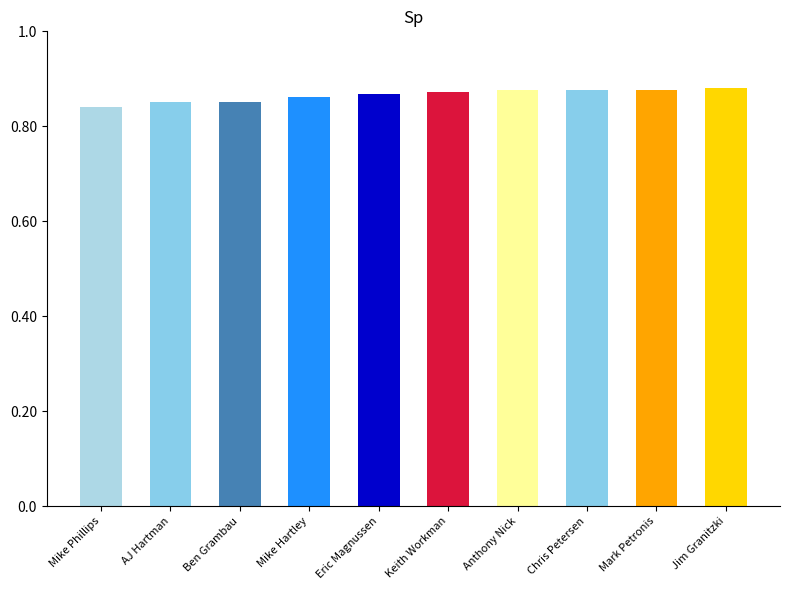

The value at Jim Granitzki is 88.1. True or false?

True